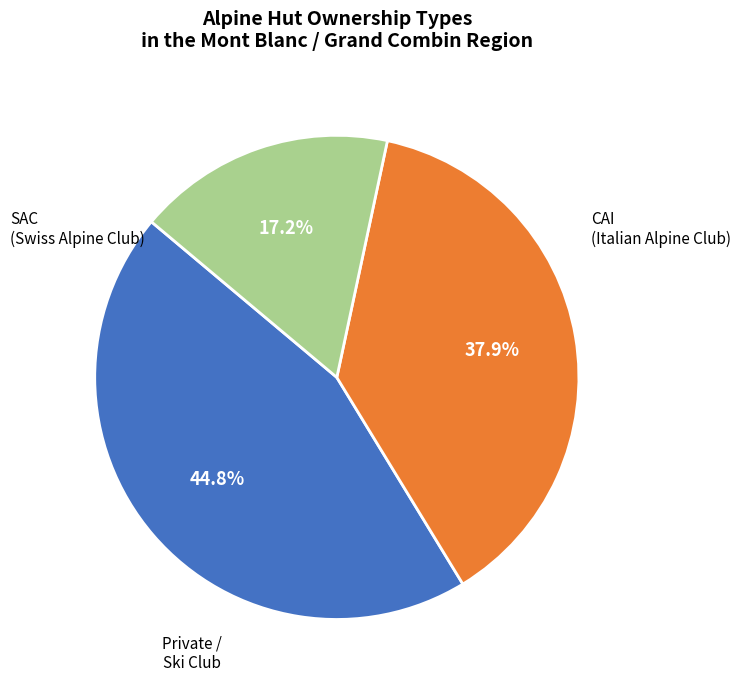

Is there a majority slice in this chart?

No